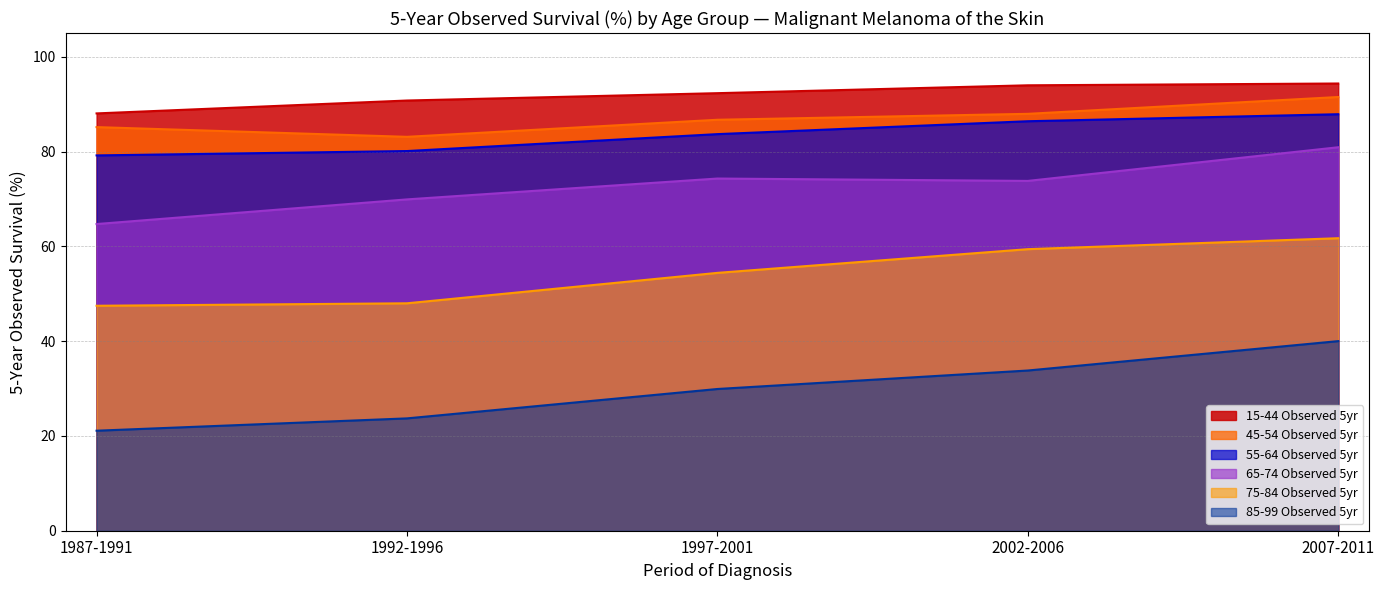

True or false: 75-84 Observed 5yr and 45-54 Observed 5yr intersect in this chart.

False